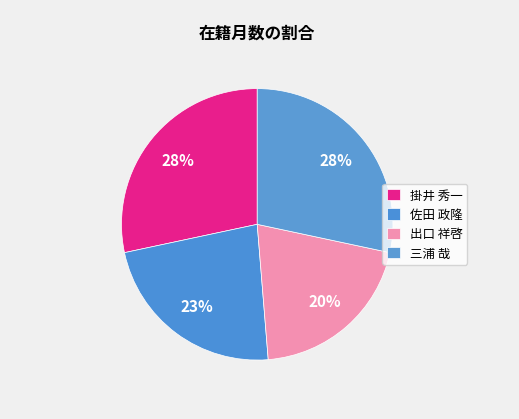

How many slices are in this pie chart?

4